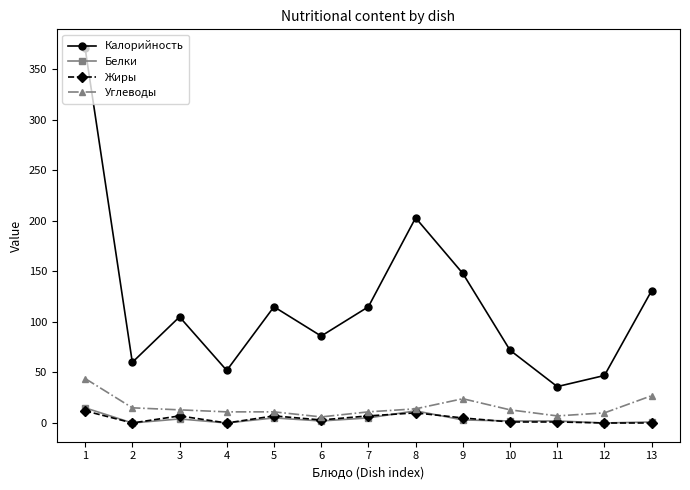

What is the greatest value displayed?

371